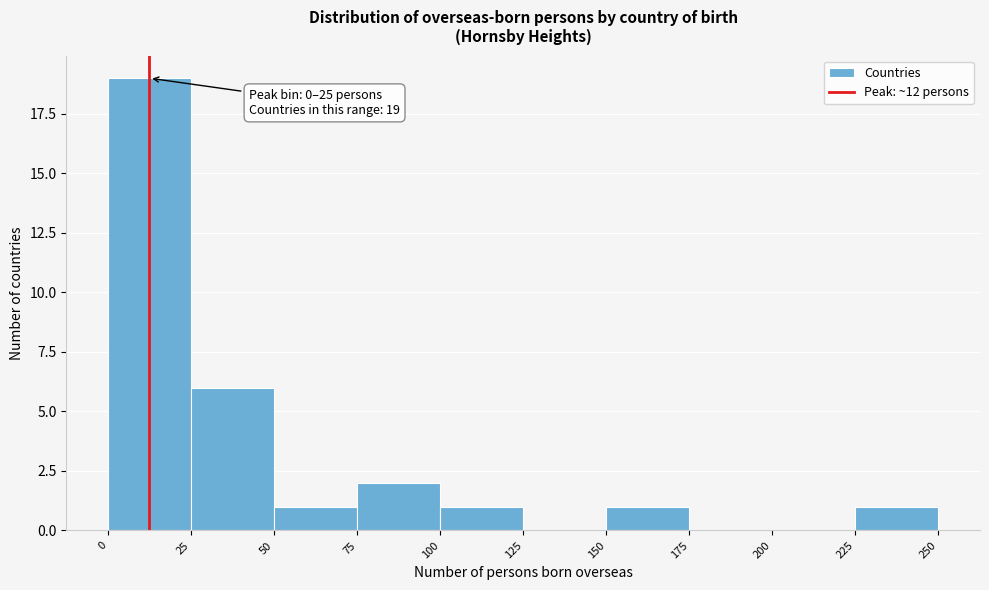

Which range on the x-axis has the tallest bar?

0 to 25